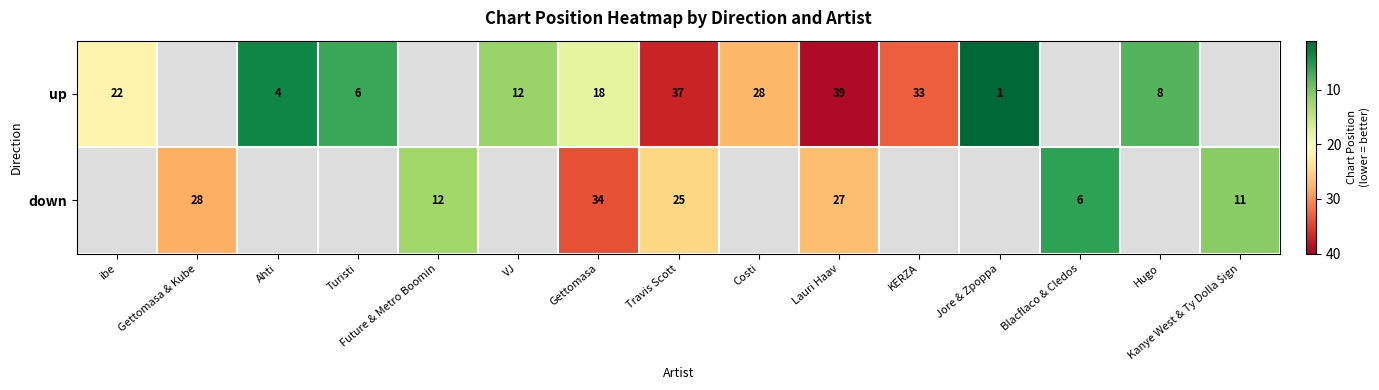

At Gettomasa, list the series in order from smallest to largest.

up, down